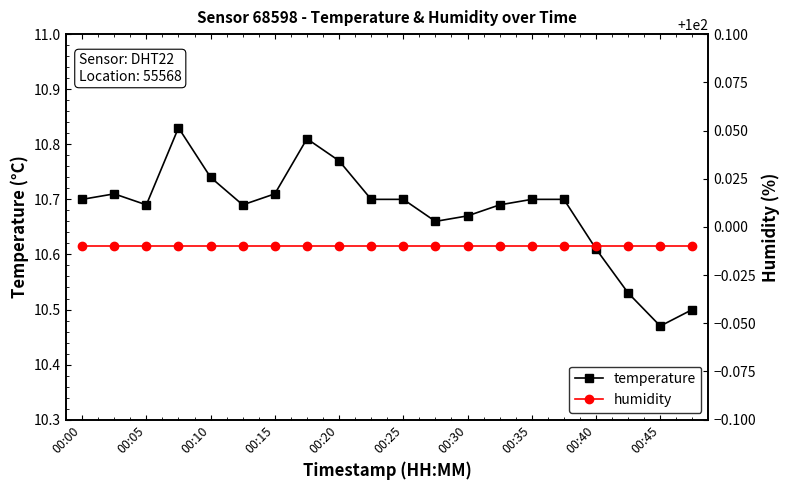

Where is humidity nearest to the value 99?

00:00